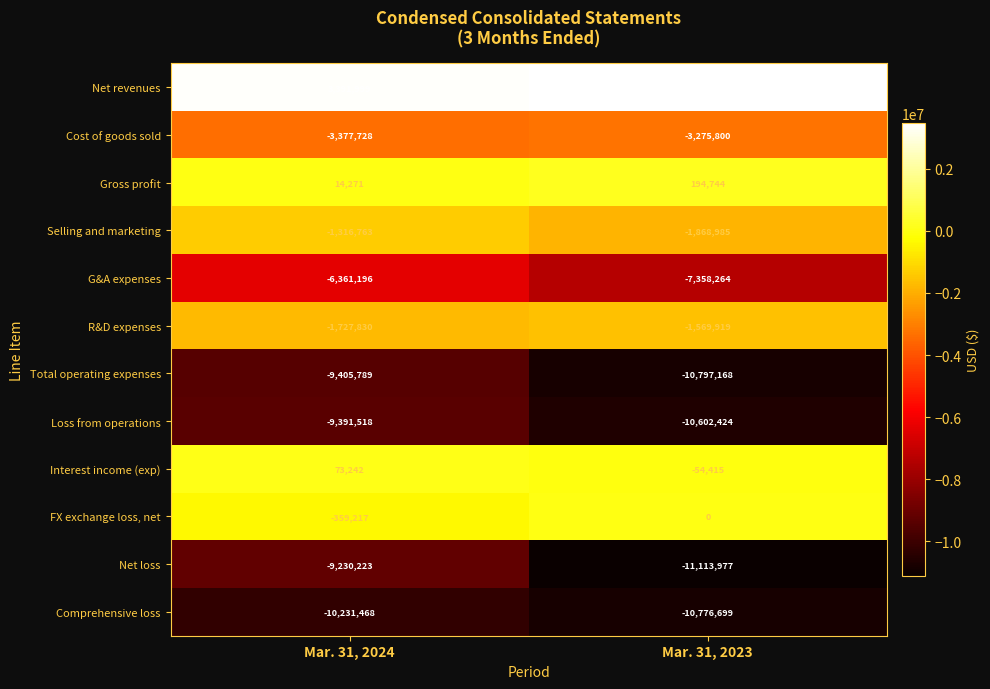

Which series has the largest total across all categories?

Net revenues